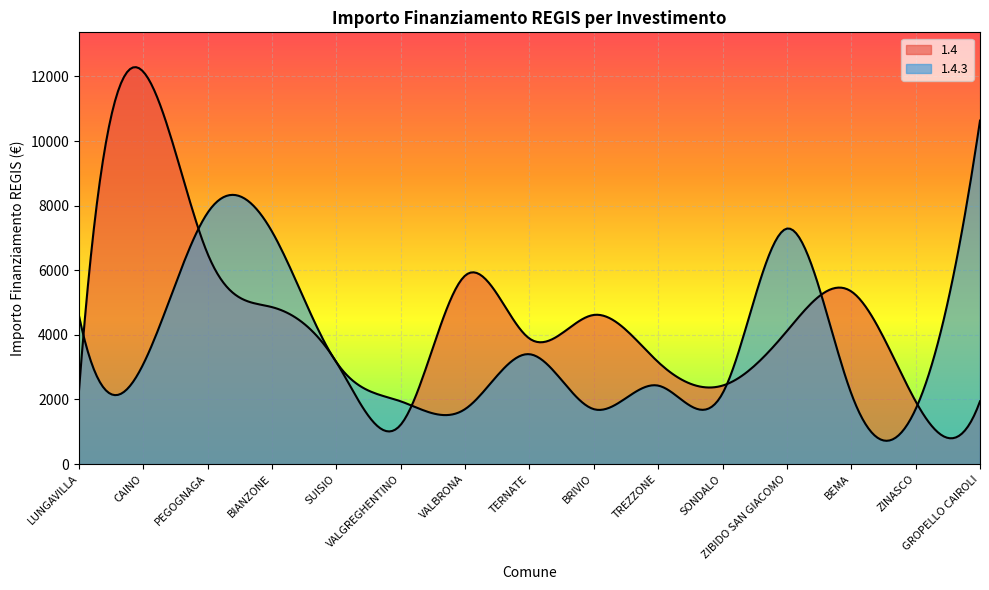

At which category does 1.4.3 reach its first local peak?

PEGOGNAGA